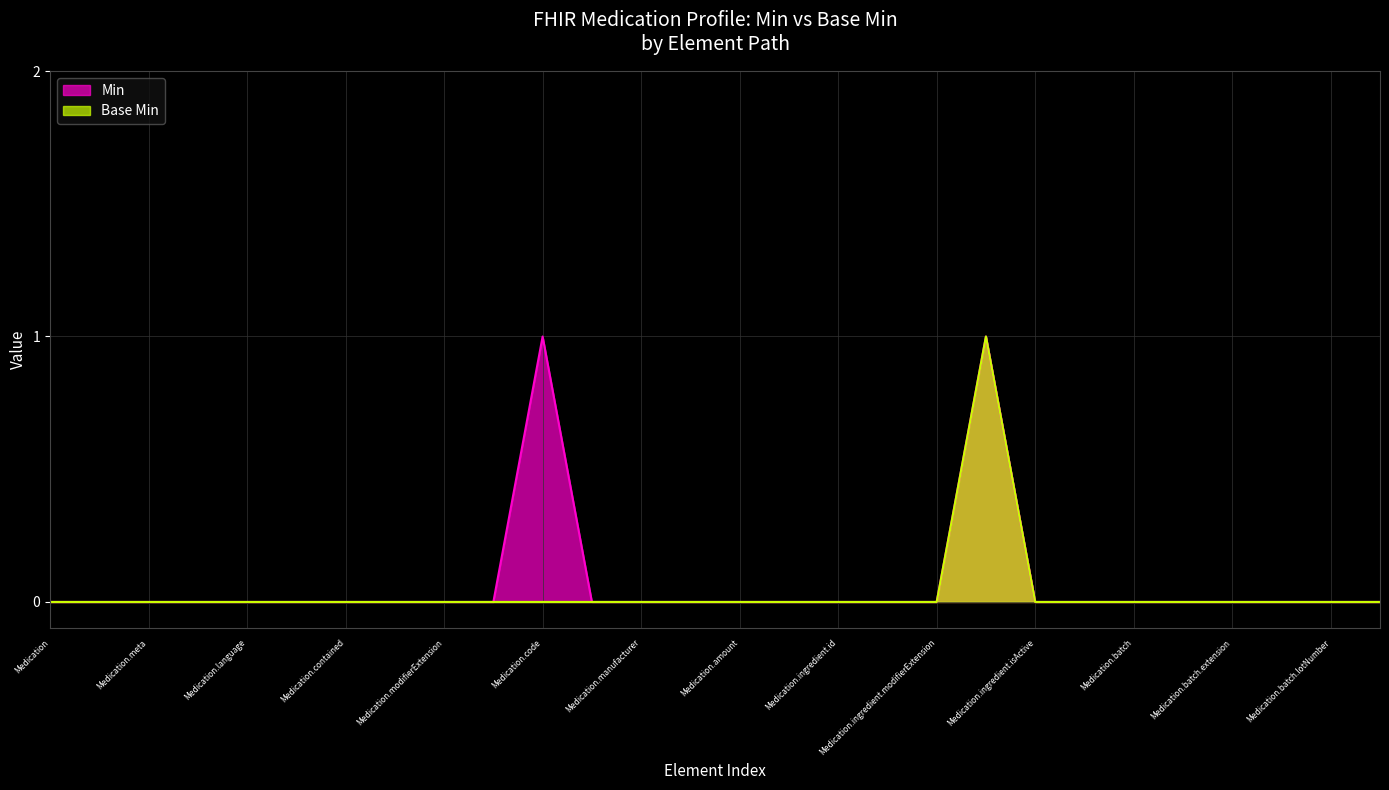

Which series has the largest range (max minus min)?

Min